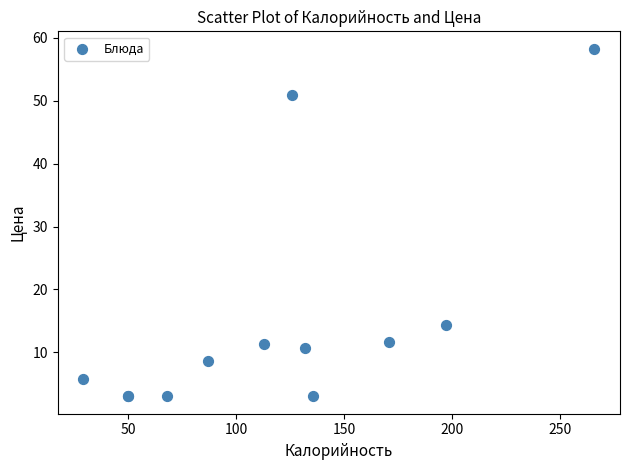

What Y value in the scatter plot is closest to 30?

14.3